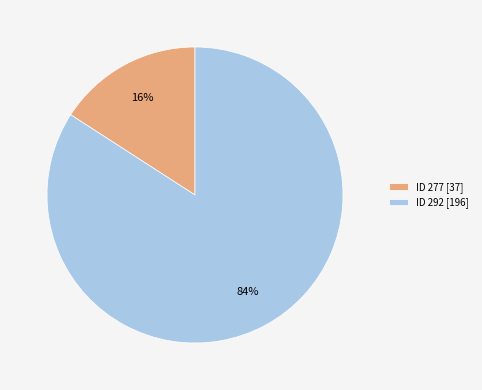

Which category has the smallest portion of the pie?

ID 277 [37]